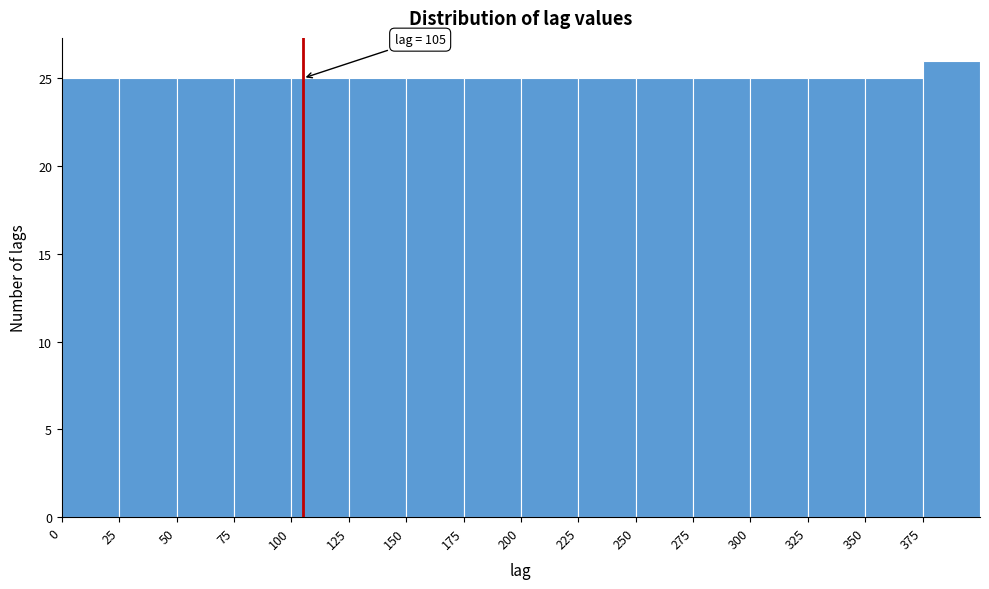

Over which range of the x-axis is the bar tallest?

375 to 400